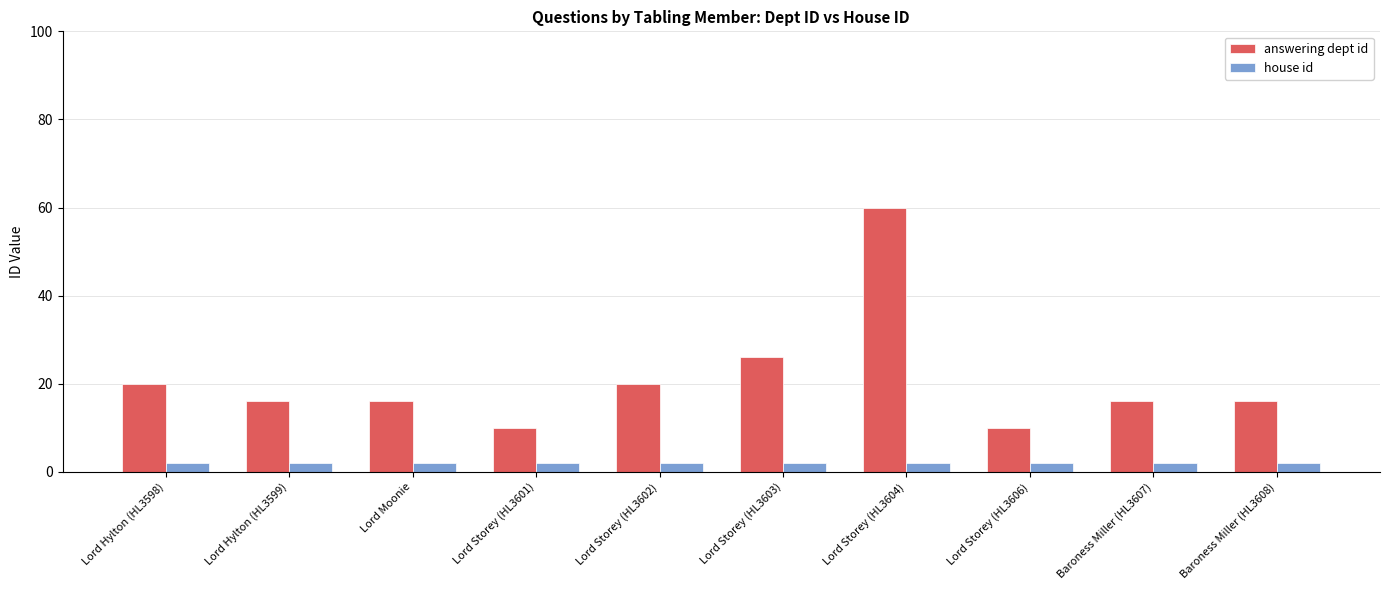

Which series has the largest total across all categories?

answering dept id